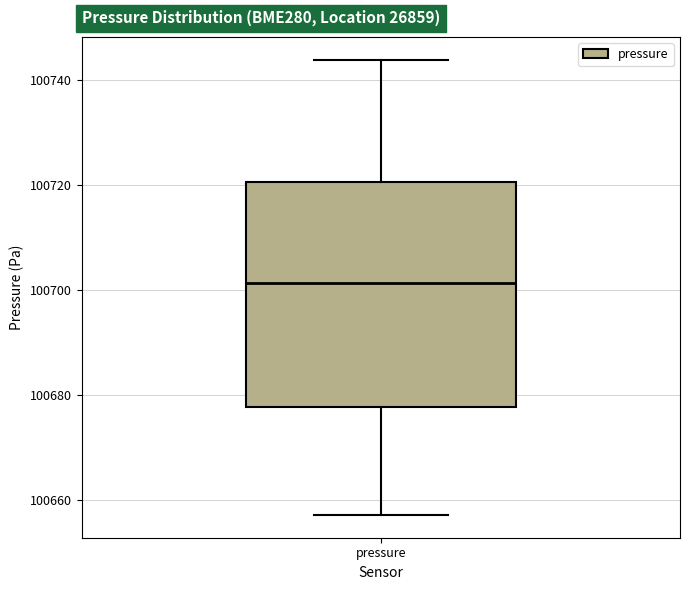

Read this box plot against the y-axis: the position of the median line, the range covered by the box, and the ends of both whiskers. The values are not printed on the chart, so give them approximately, as read against the axis.

median 100702, box 100678 to 100720, whiskers 100658 to 100744